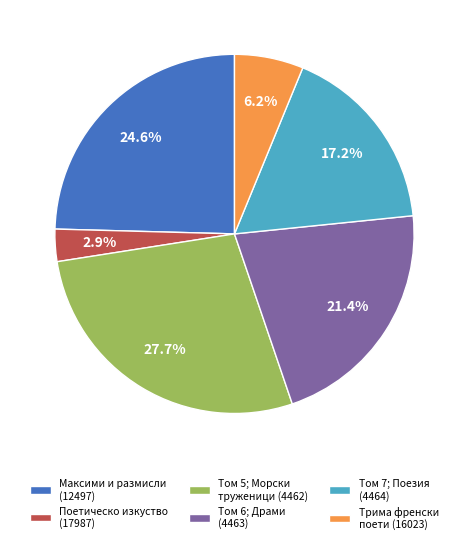

Count the number of slices in the pie.

6